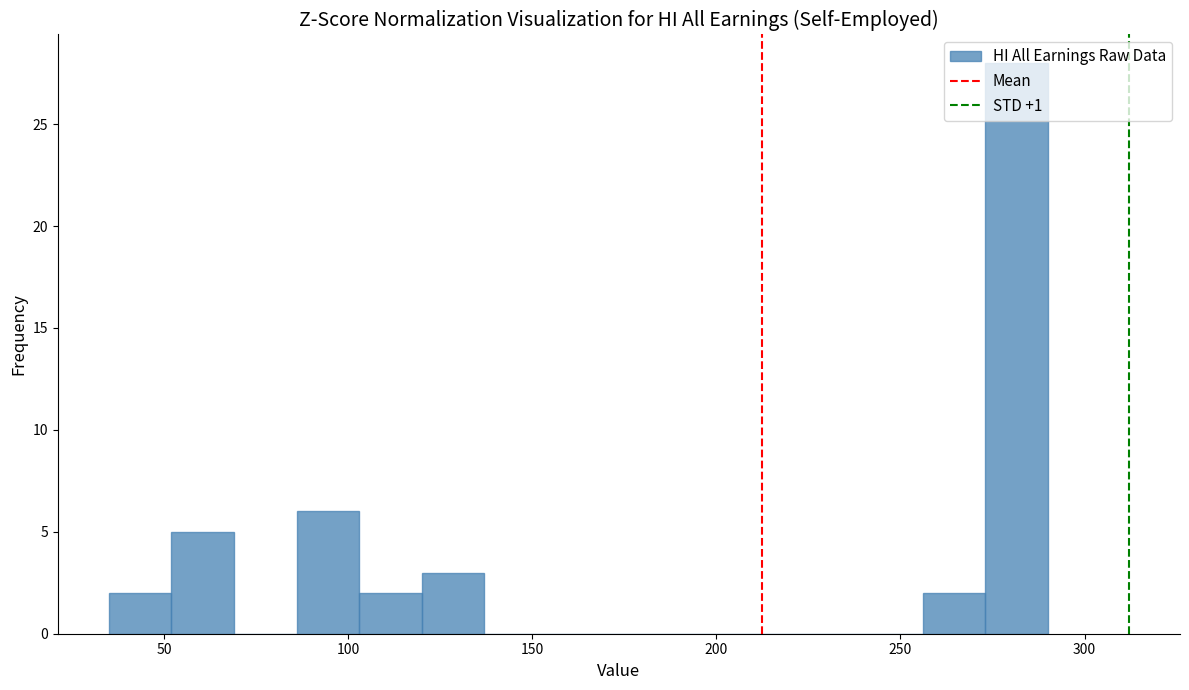

Read against the x-axis, roughly where is the centre of the tallest bar?

280